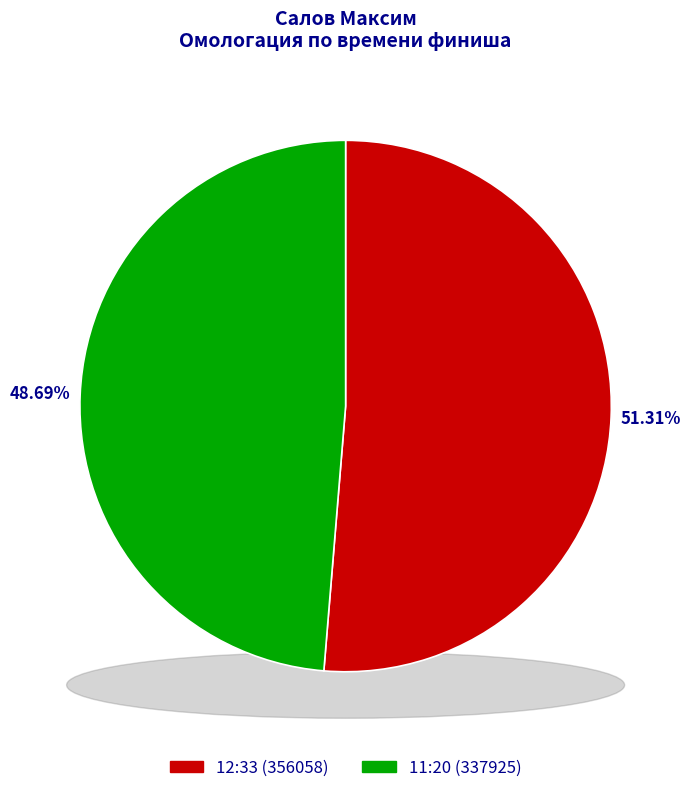

What is the ratio of the value at 11:20 to the value at 12:33?

0.9